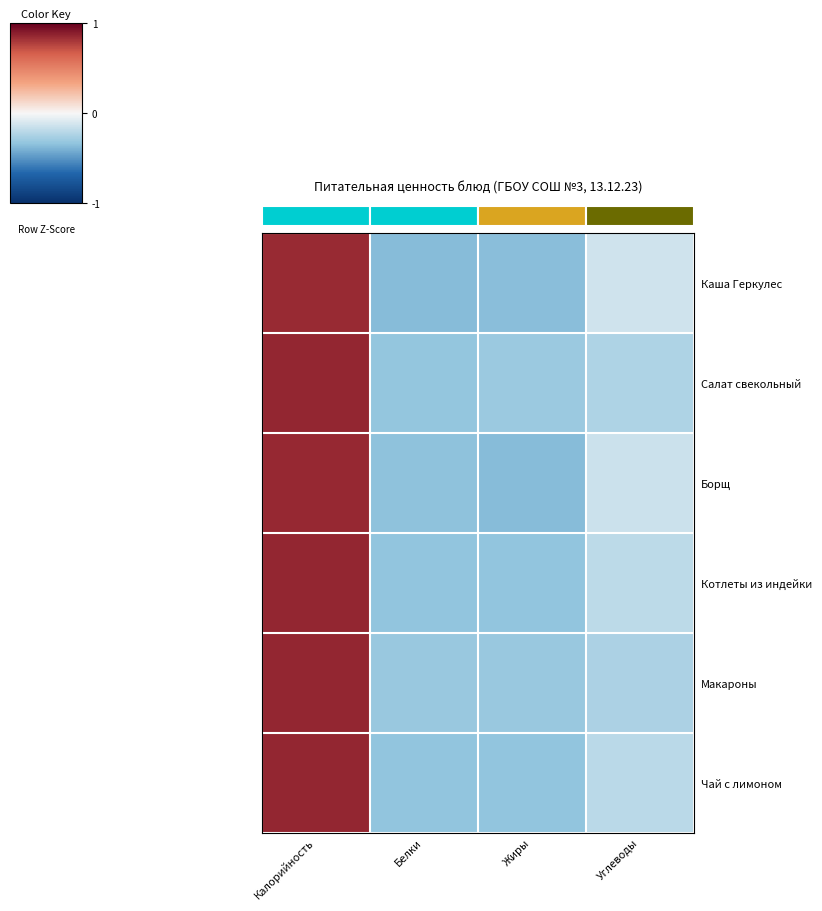

Rank the series by their maximum value, from highest to lowest.

Макароны, Салат свекольный, Чай с лимоном, Котлеты из индейки, Борщ, Каша Геркулес